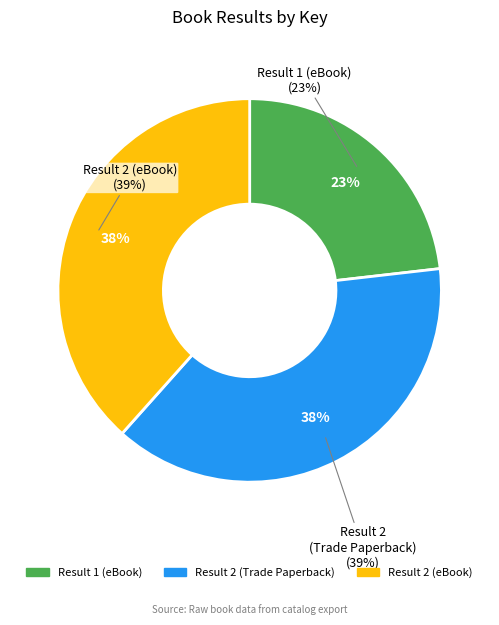

Does any single category account for the majority?

No